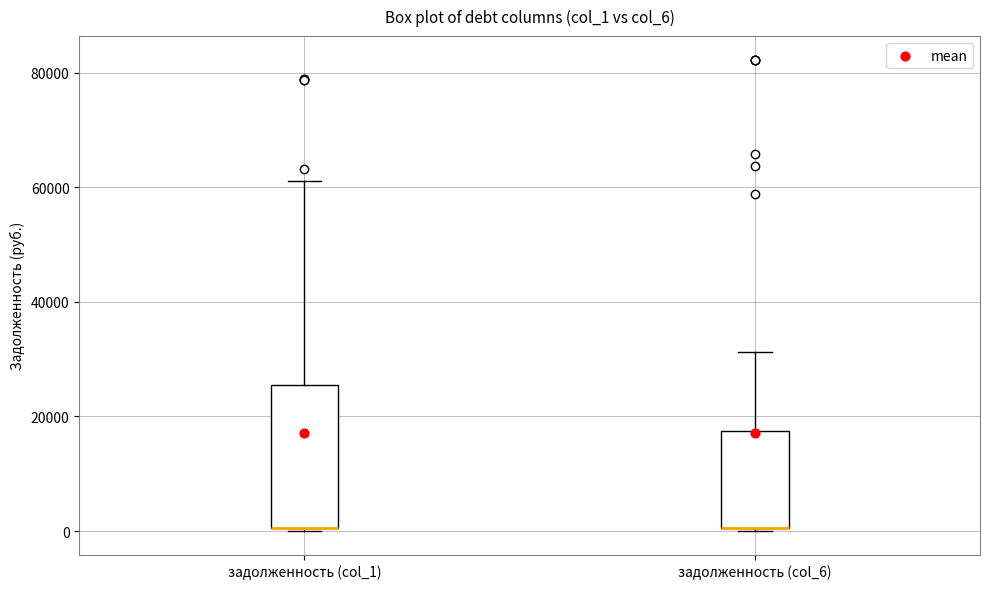

Reading left to right, transcribe this box plot: for each box, give where its median line is, the range the box spans, and where its two whiskers end, as read against the y-axis. The values are not printed on the chart, so give them approximately, as read against the axis.

задолженность (col_1): median 0 (drawn on the box's lower edge), box 0 to 26000, whiskers 0 to 62000
задолженность (col_6): median 0 (drawn on the box's lower edge), box 0 to 18000, whiskers 0 to 32000